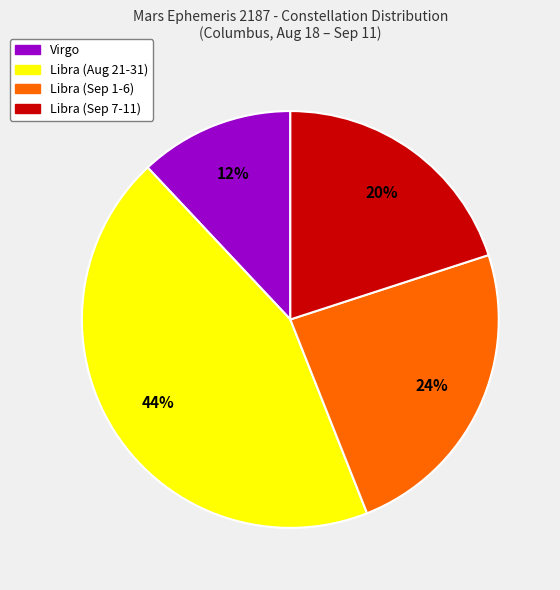

To the nearest percent, what is the difference between the largest and smallest slice percentages?

32%